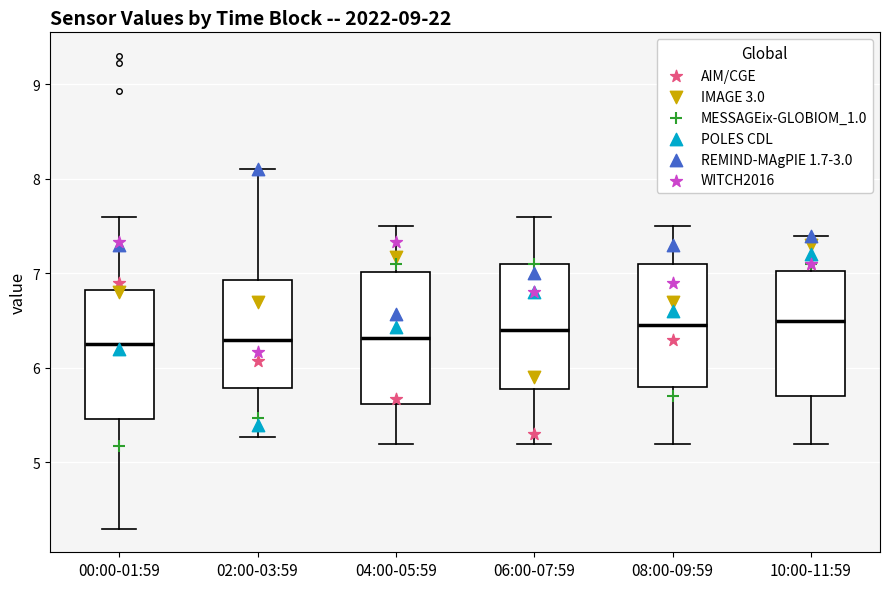

Where does the lower whisker of the box for 02:00-03:59 end on the y-axis? The values are not printed on the chart, so give them approximately, as read against the axis.

5.3